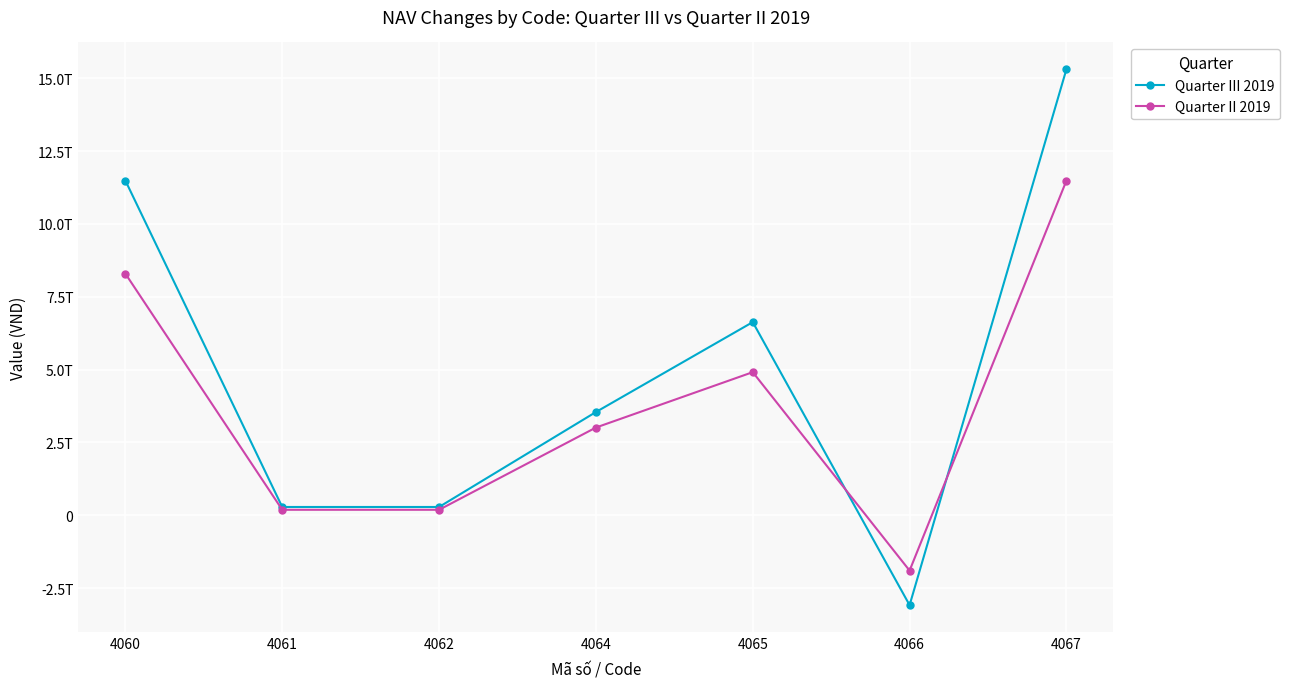

How many Quarter II 2019 values are between 186019156318 and 8292249162812?

5